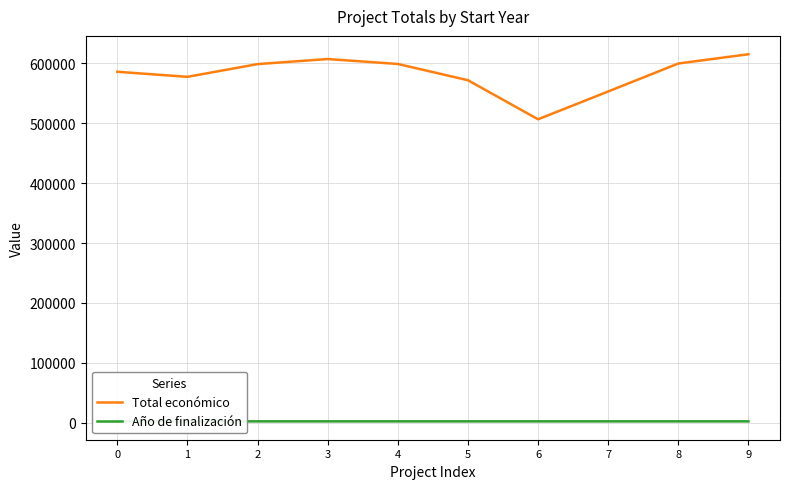

The Año de finalización series shows 2026 at 2. True or false?

True